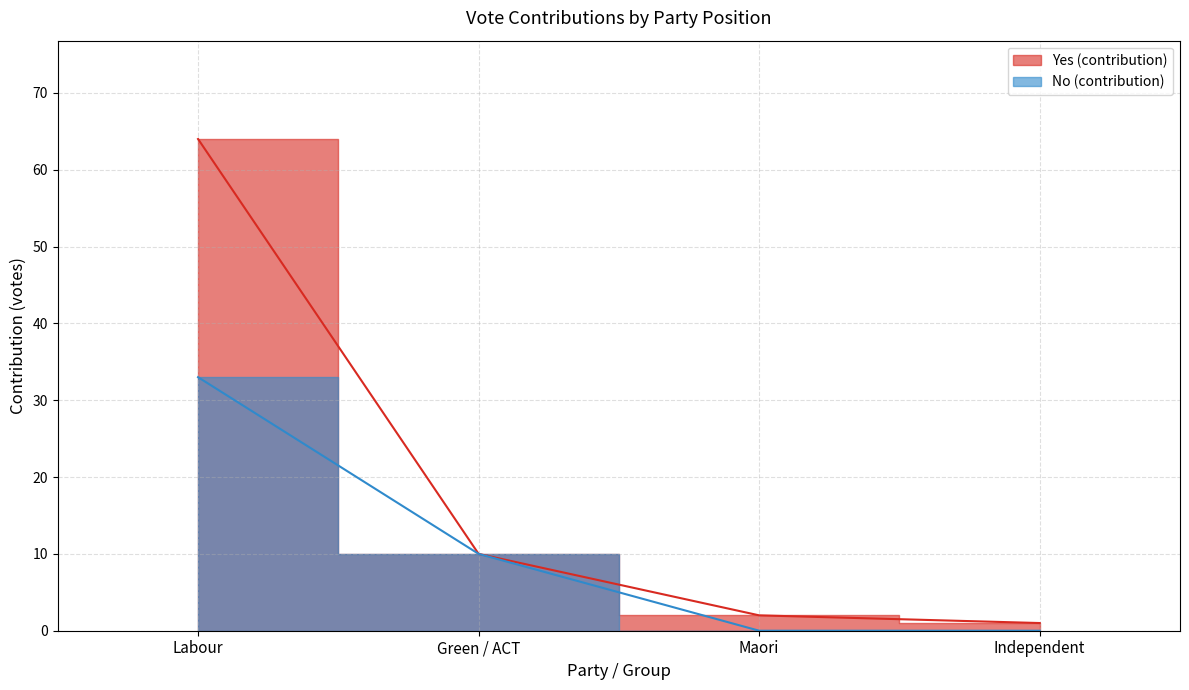

What is the label of the 3rd point from the right?

Green / ACT